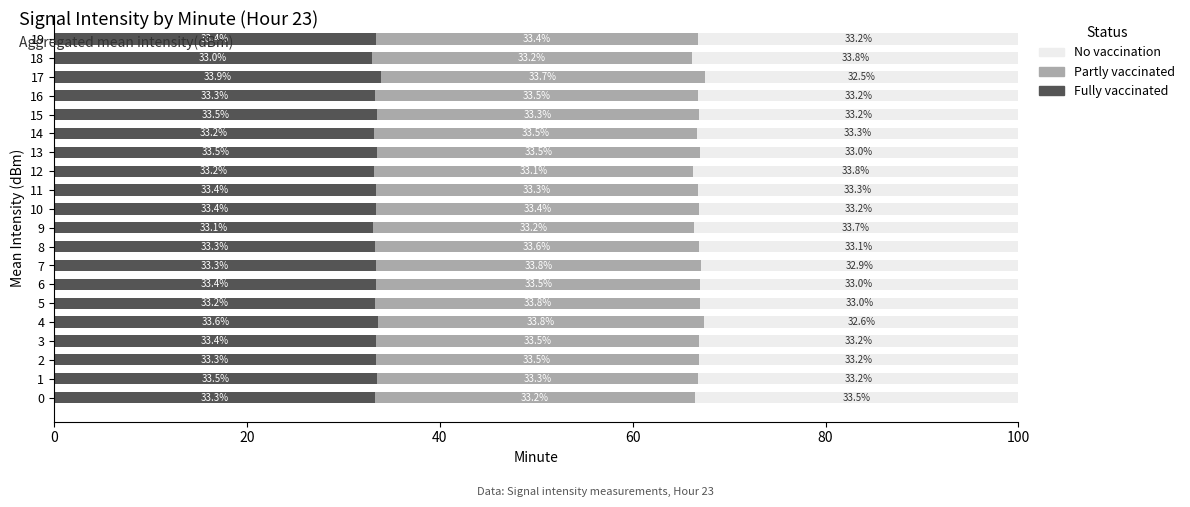

Is it true that Fully vaccinated equals 33.4 at 19?

True